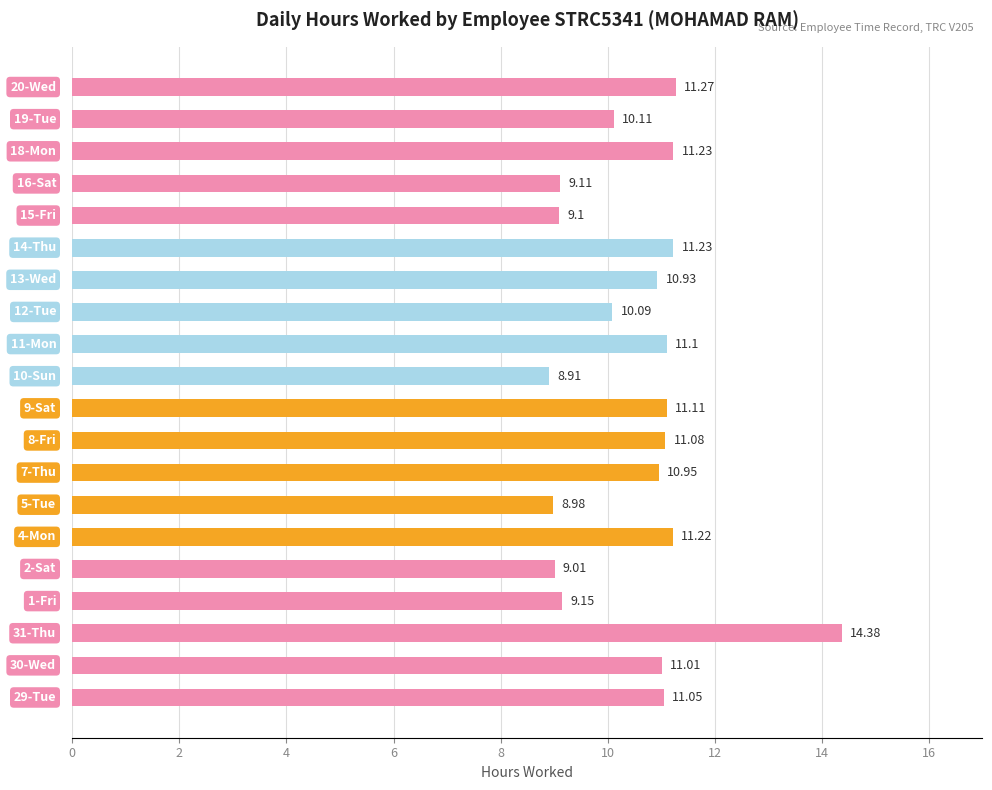

What is the difference between the maximum and minimum values?

5.5